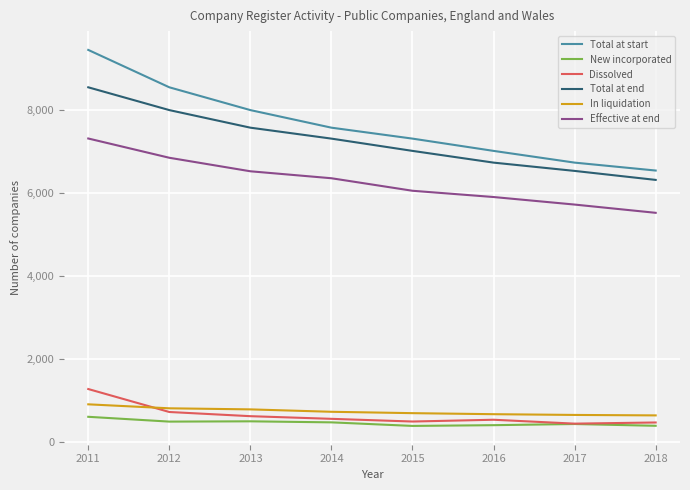

What is the total value across all series at 2016?

21251